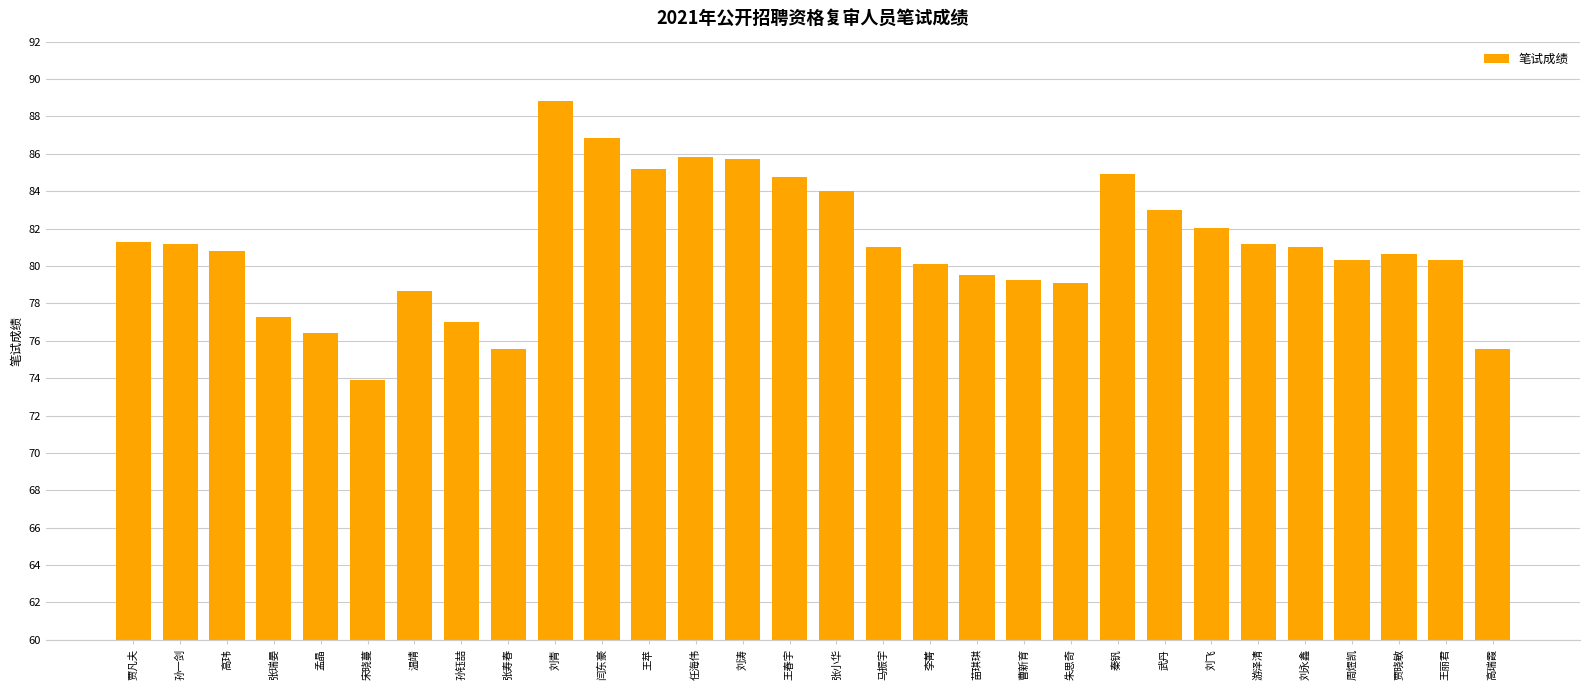

What is the ratio of the value at 孙钰喆 to the value at 张瑞晏?

1.0